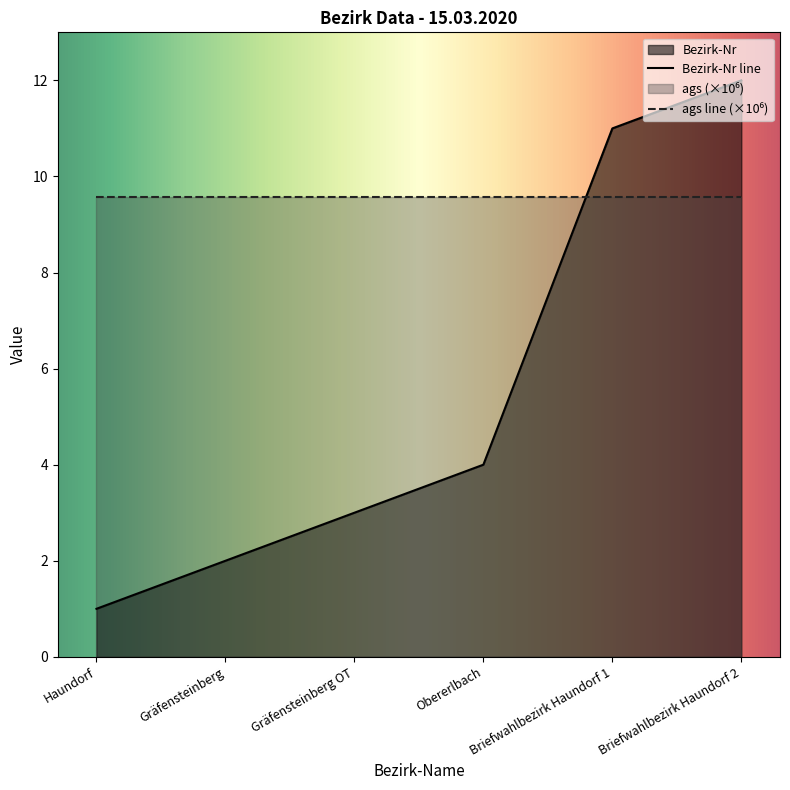

Between Obererlbach and Gräfensteinberg, which is larger?

Obererlbach